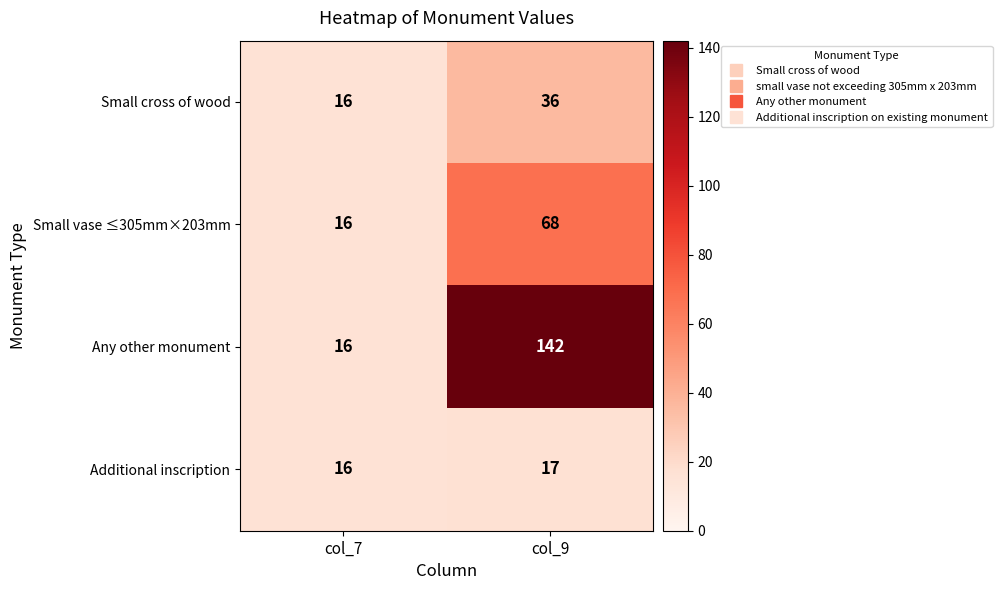

Which series changed the most between col_7 and col_9?

Any other monument